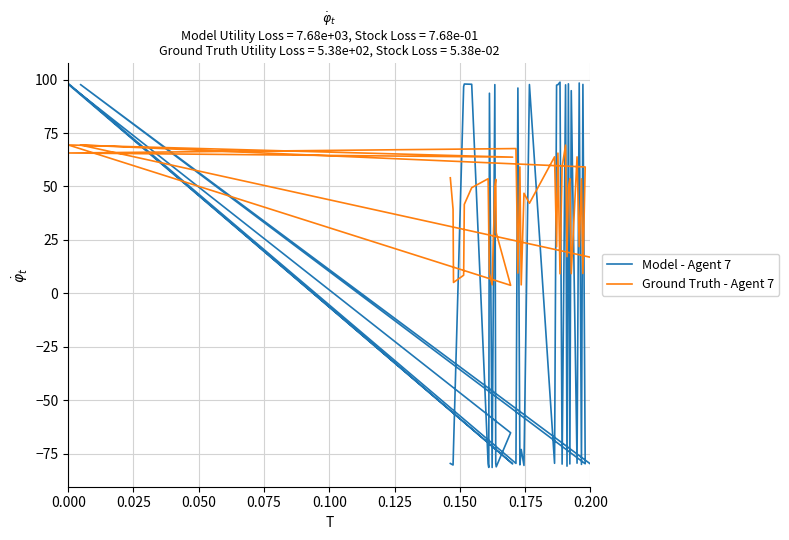

Which series ends up on top after the final intersection of Model - Agent 7 and Ground Truth - Agent 7?

Ground Truth - Agent 7